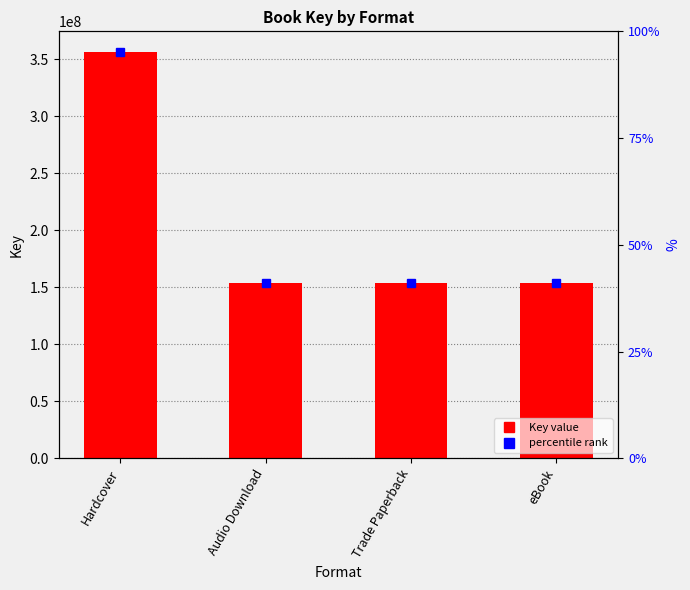

Between Trade Paperback and eBook, which is larger?

Trade Paperback